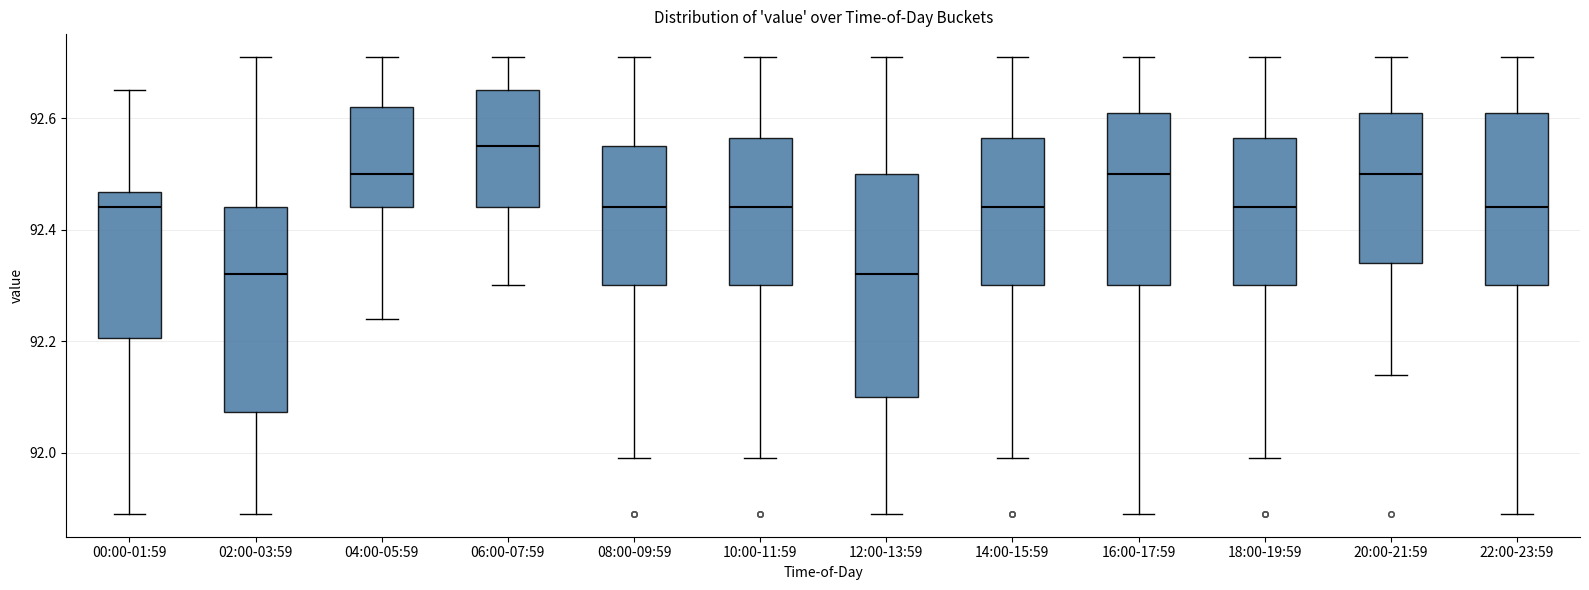

Where is the upper edge of the box for 02:00-03:59 on the y-axis? The values are not printed on the chart, so give them approximately, as read against the axis.

92.44